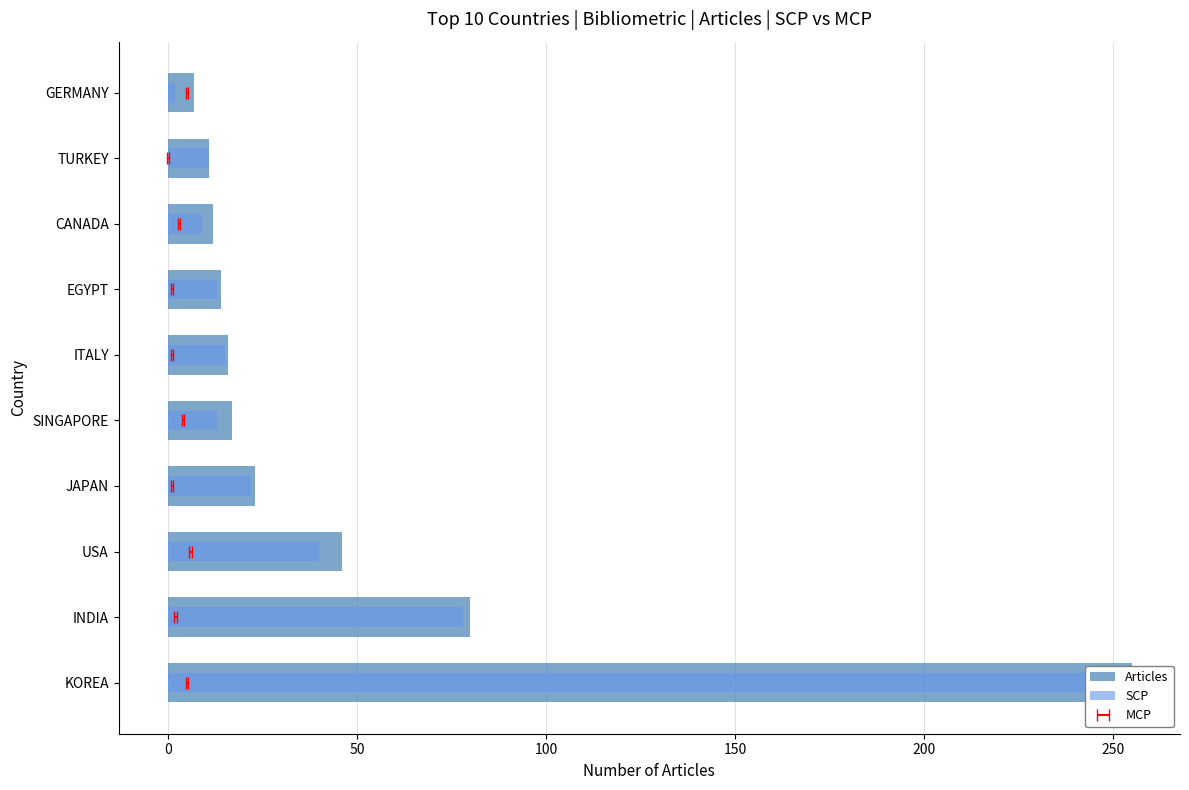

What is the average value of the SCP series?

45